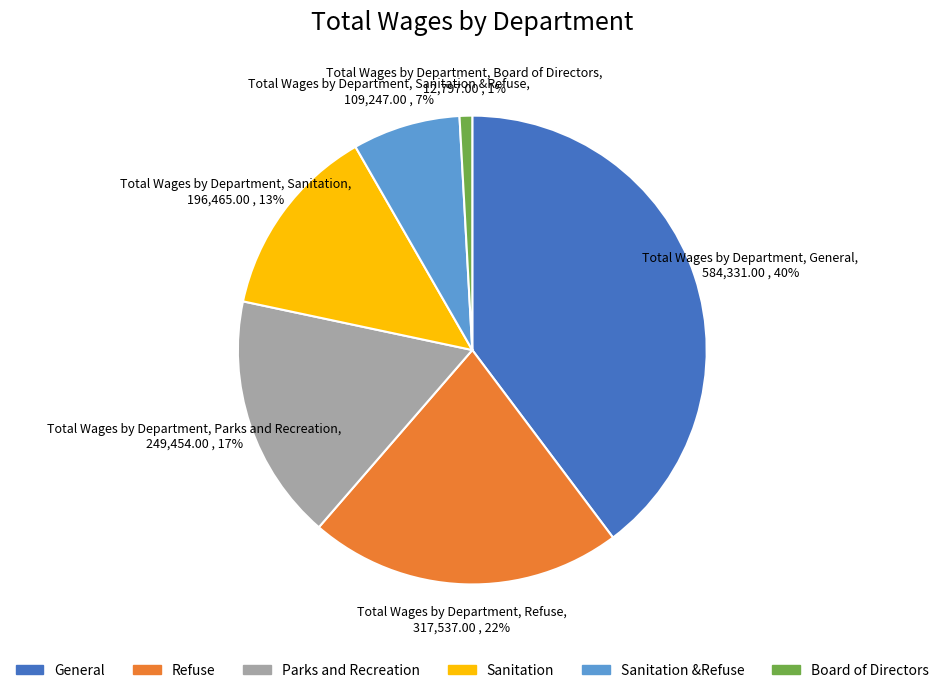

To the nearest percent, what is the difference between the largest and smallest slice percentages?

39%